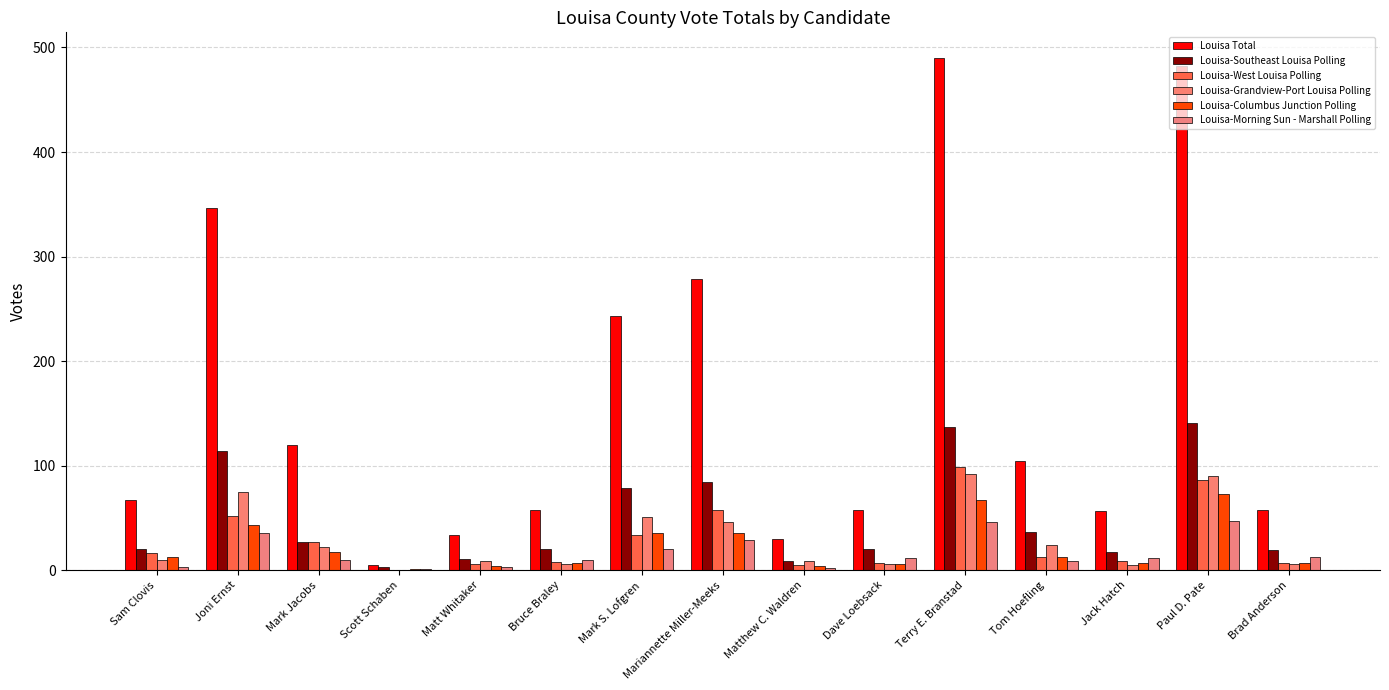

What is the total value across all series at Scott Schaben?

10